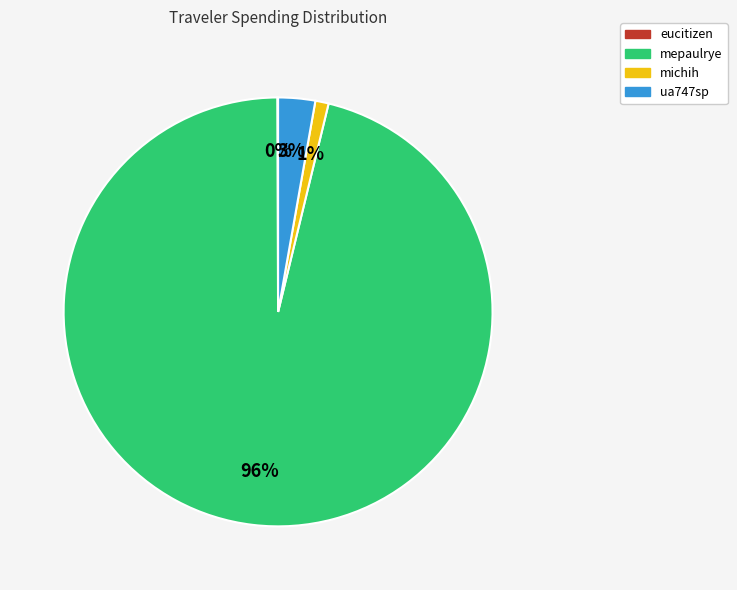

Does ua747sp account for over 50% of the chart?

No